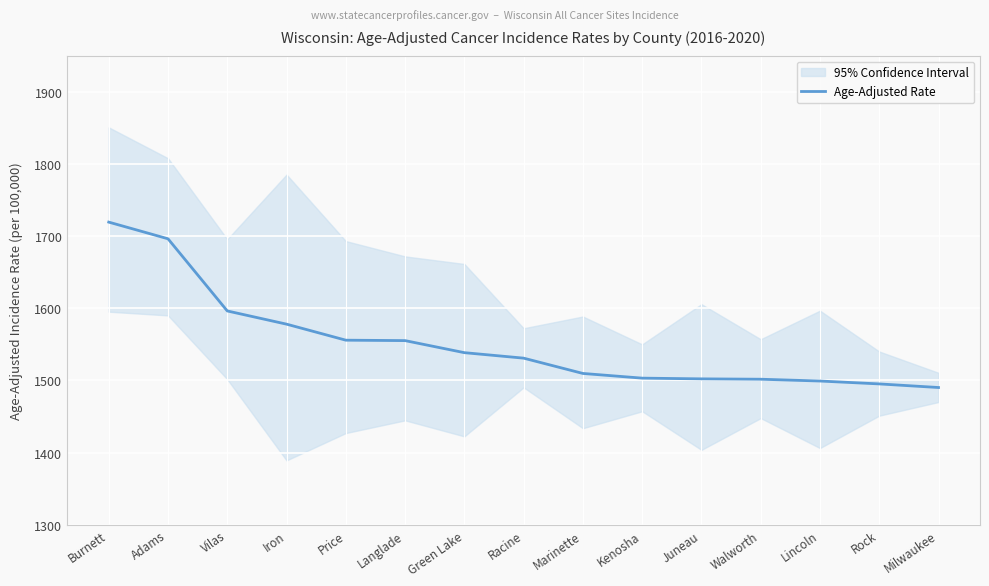

What is the difference between the second highest and second lowest values?

201.1